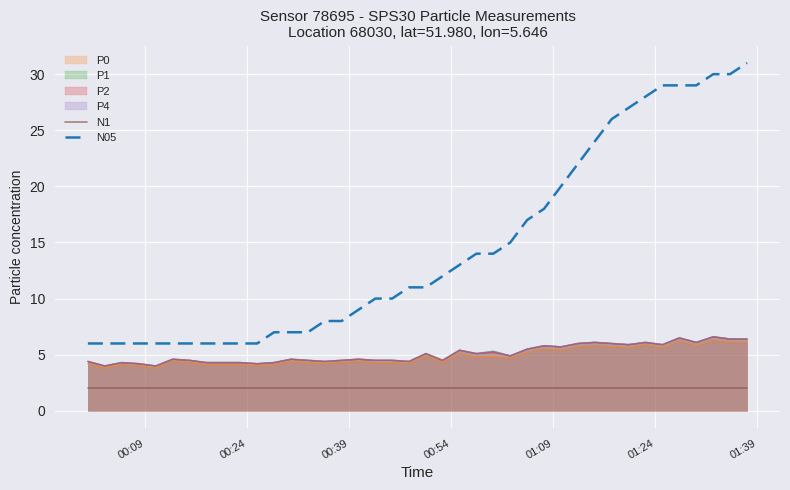

What is the value of the N05 point at the 20th from the left?

11